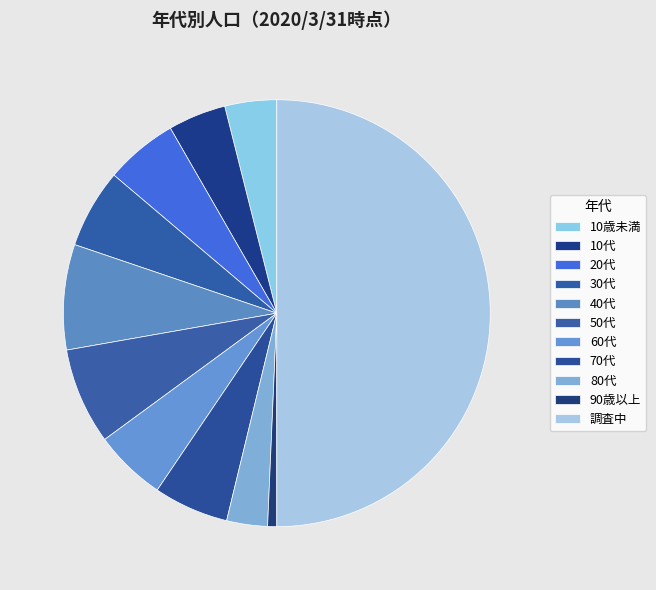

Between 10歳未満 and 70代, which is larger?

70代